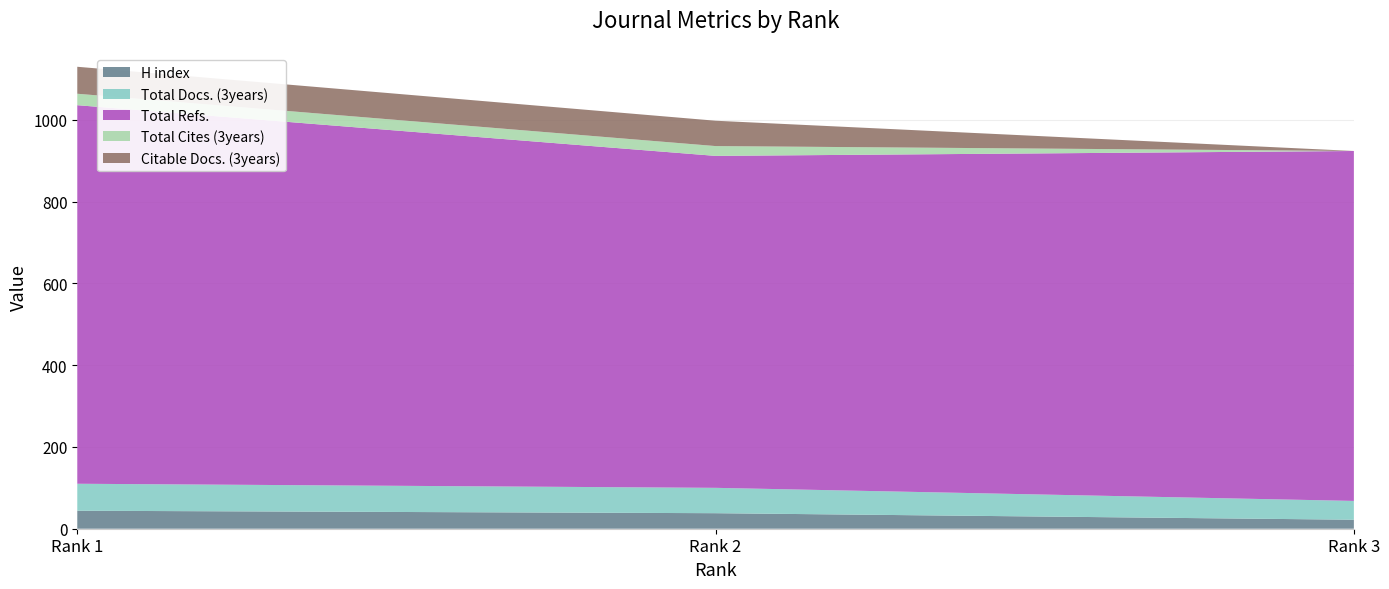

Reading left to right, extract all data points from this chart.

H index: 1=44	2=38	3=22
Total Docs. (3years): 1=66	2=62	3=46
Total Refs.: 1=926	2=812	3=856
Total Cites (3years): 1=28	2=24	3=0
Citable Docs. (3years): 1=66	2=62	3=0